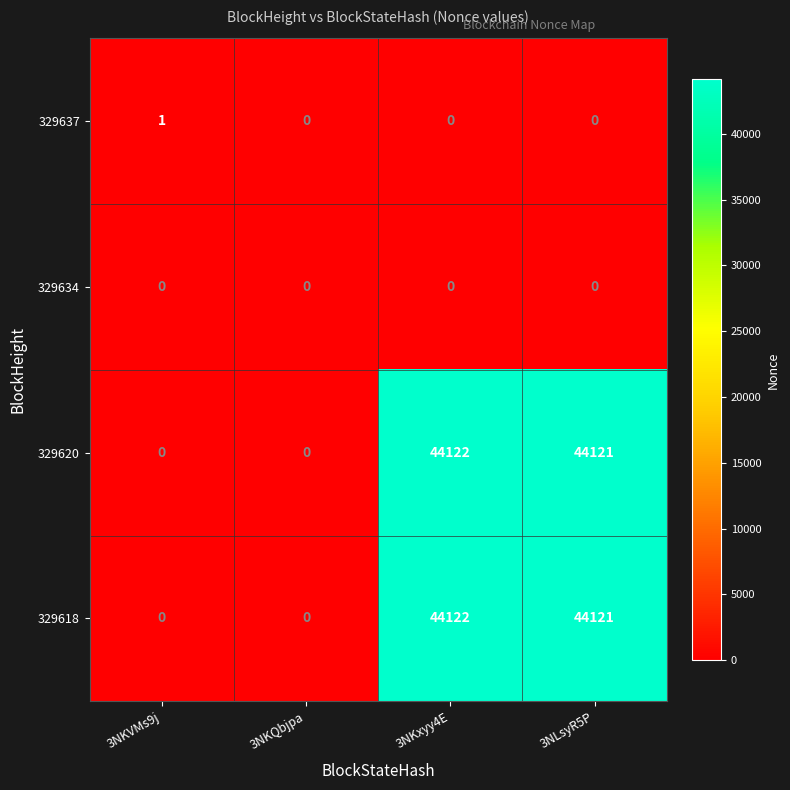

What is the difference between the highest and lowest values at 3NKxyy4E?

44122